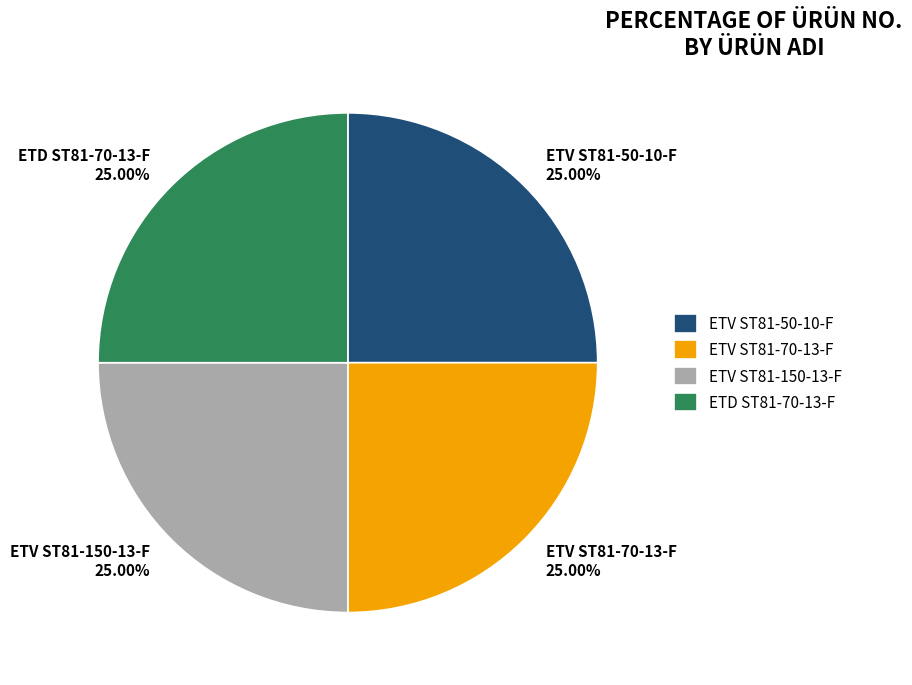

Approximately how many times larger is the value at ETV ST81-70-13-F compared to ETD ST81-70-13-F?

1.0